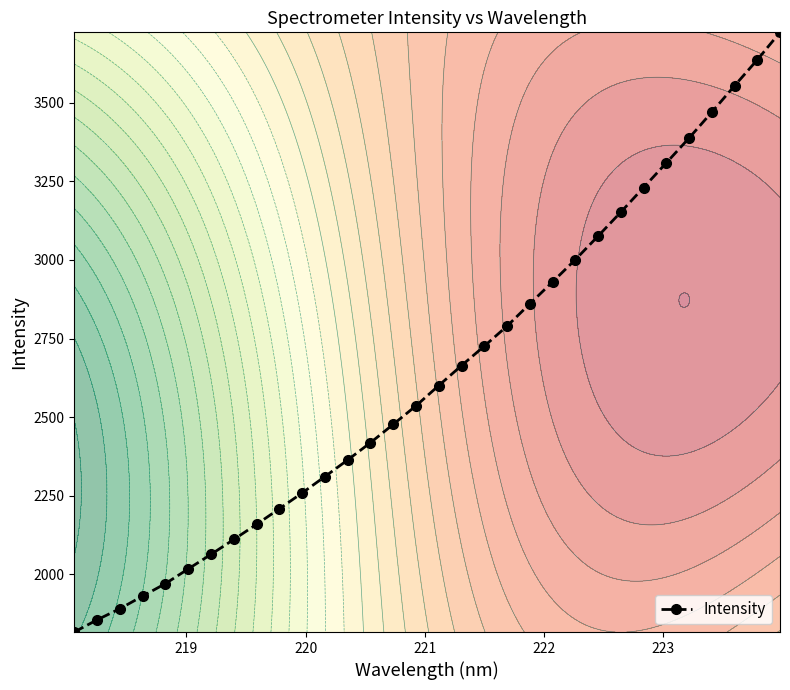

What is the value of the Intensity point at the 21st from the left?

2860.2